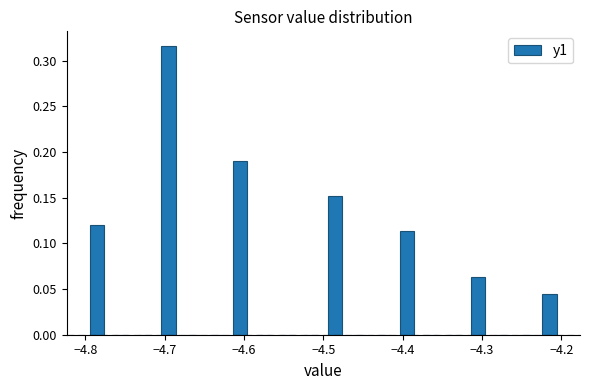

Read against the x-axis, roughly where is the centre of the tallest bar?

-4.69